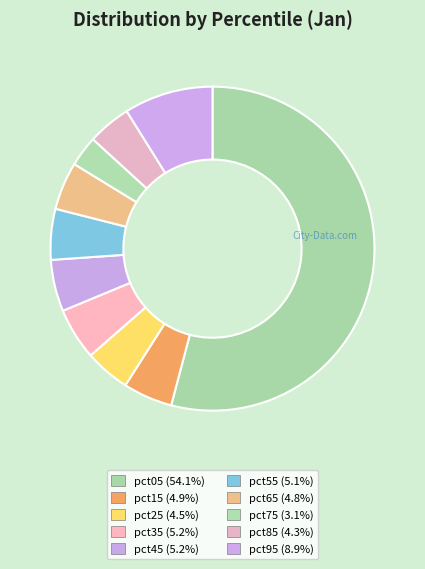

The pct85 slice represents 17% of the pie. True or false?

False